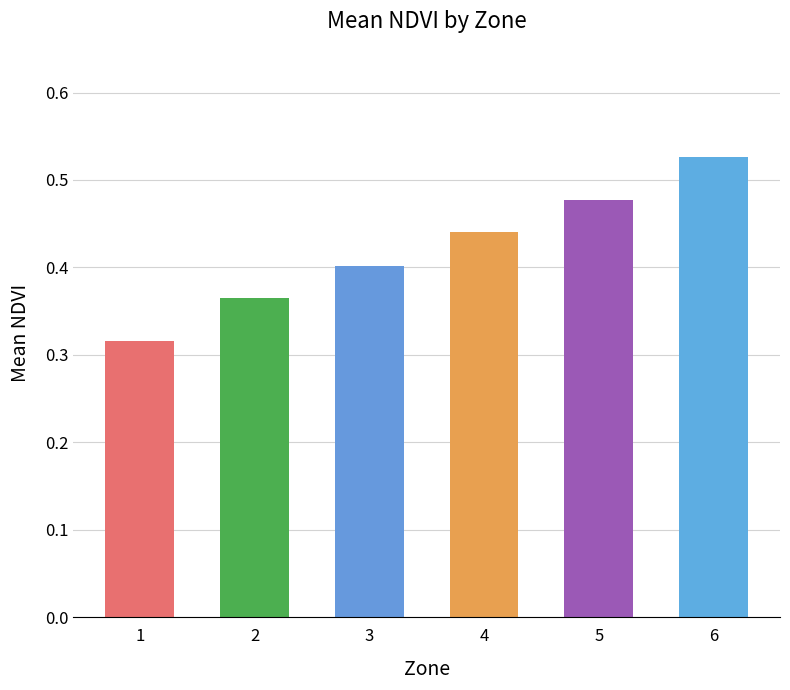

At which category does the chart reach its peak across all series?

6